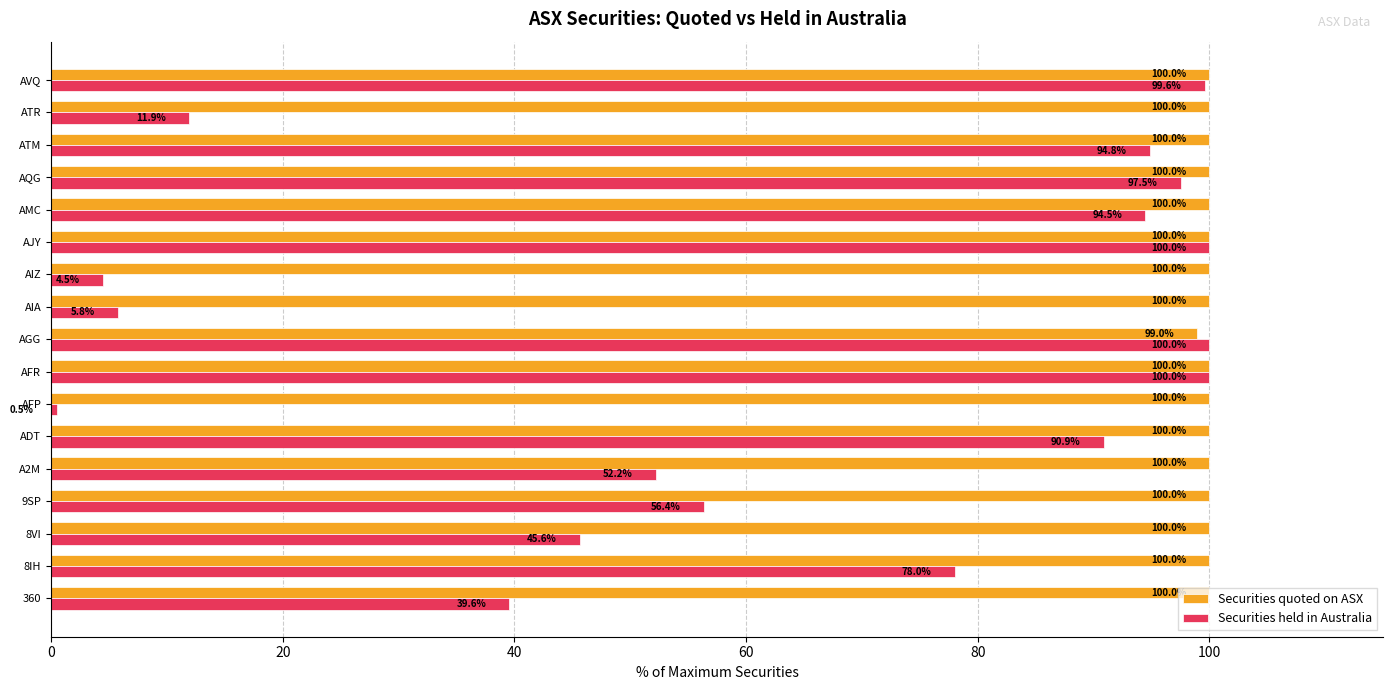

What value does the Securities quoted on ASX series have at AQG?

100.0